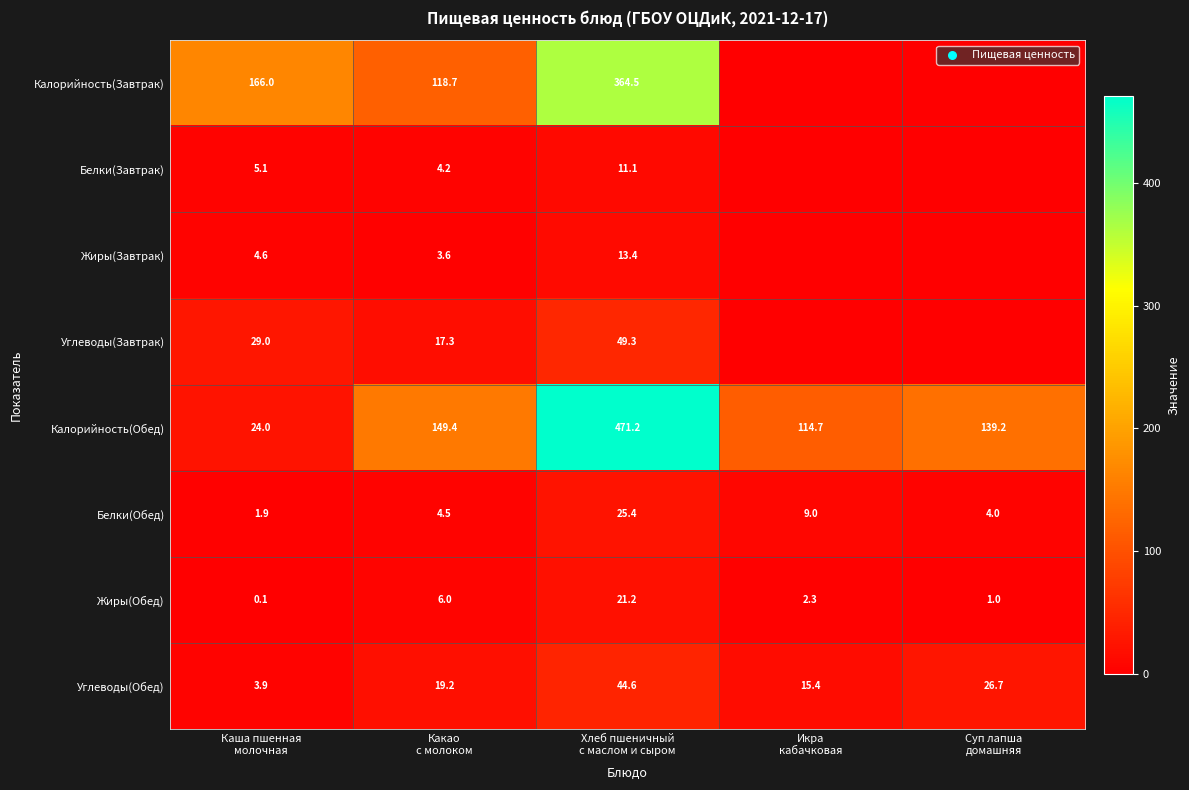

What is the sum of all Белки(Обед) values?

44.8